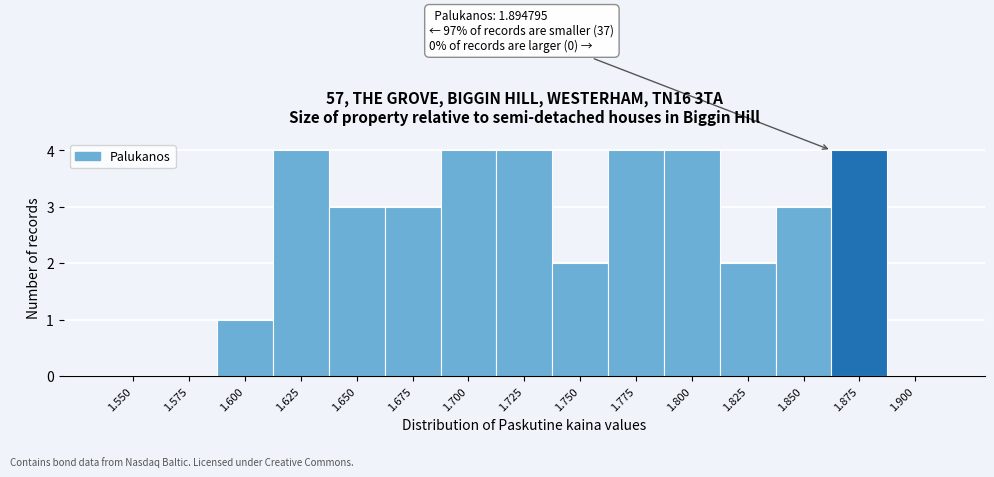

Reading right to left, what are all the values shown in this chart?

1.900=0	1.875=4	1.850=3	1.825=2	1.800=4	1.775=4	1.750=2	1.725=4	1.700=4	1.675=3	1.650=3	1.625=4	1.600=1	1.575=0	1.550=0